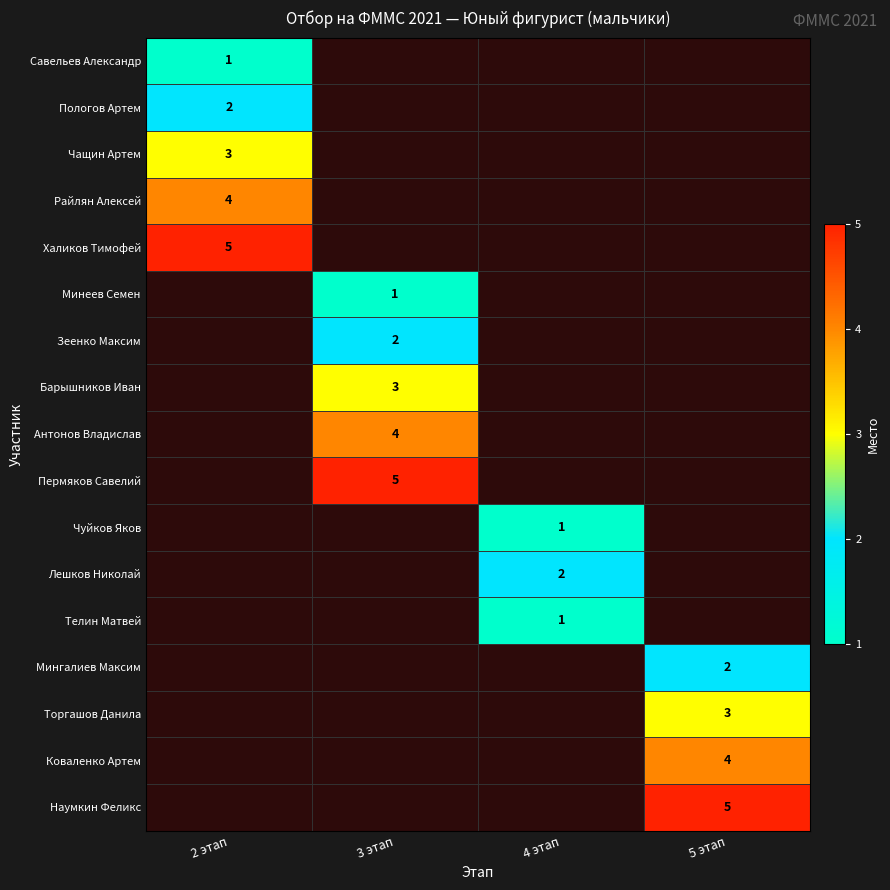

Is it true that Барышников Иван equals 3 at 3 этап?

True